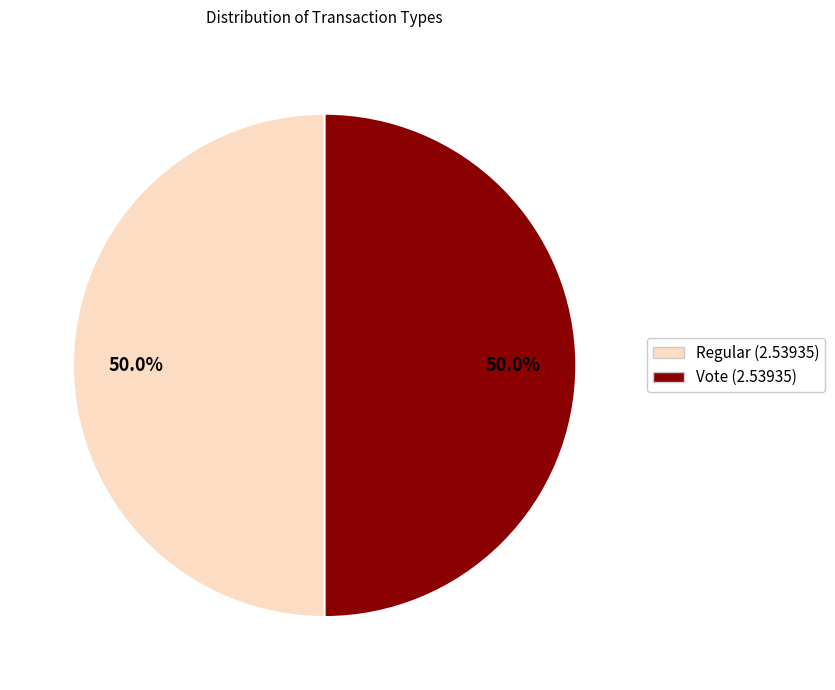

Is it true that Regular is 9% of the pie?

False